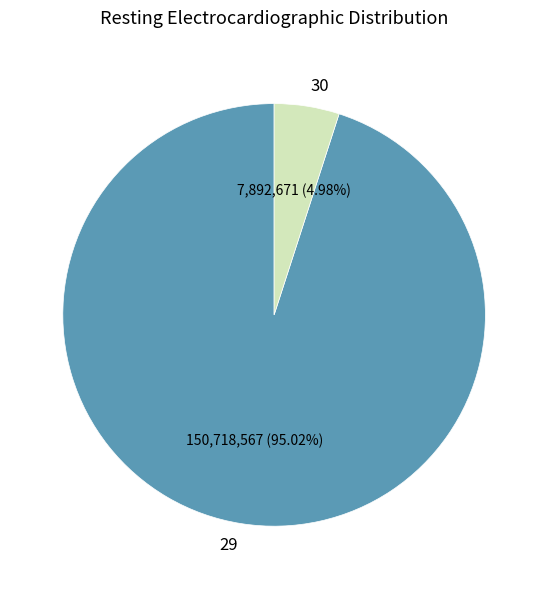

What is the smallest slice in the pie chart?

30